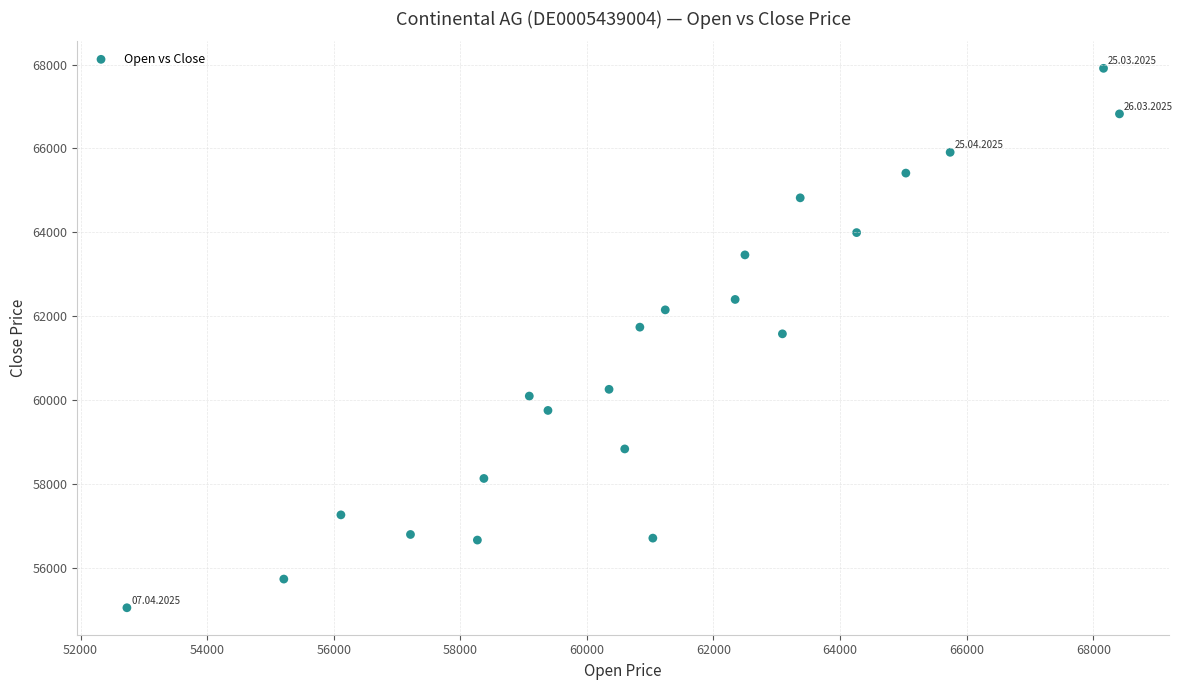

What is the range of X values (max minus min)?

15681